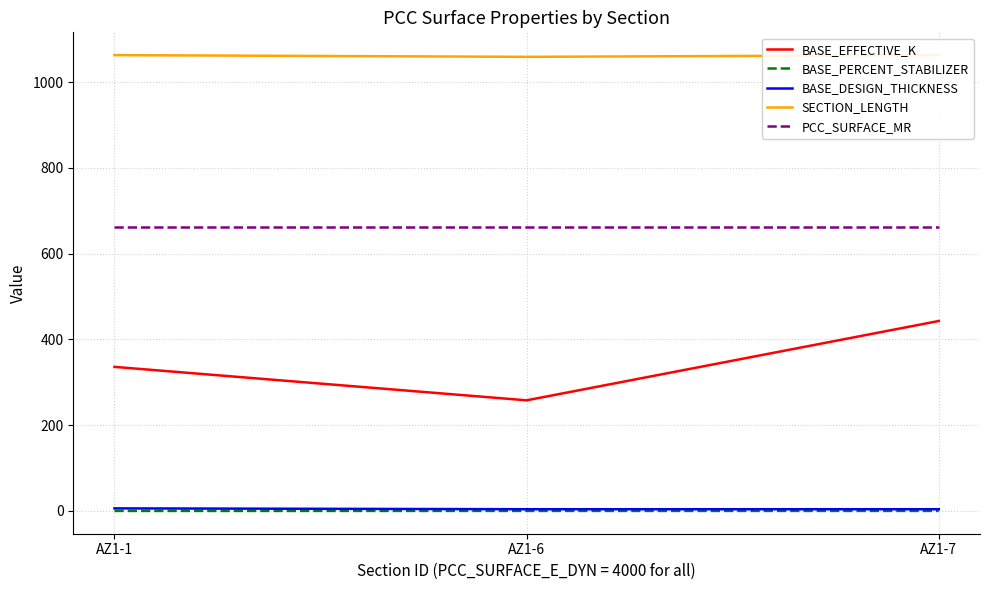

List the labels in order of BASE_EFFECTIVE_K value, smallest first.

AZ1-6, AZ1-1, AZ1-7